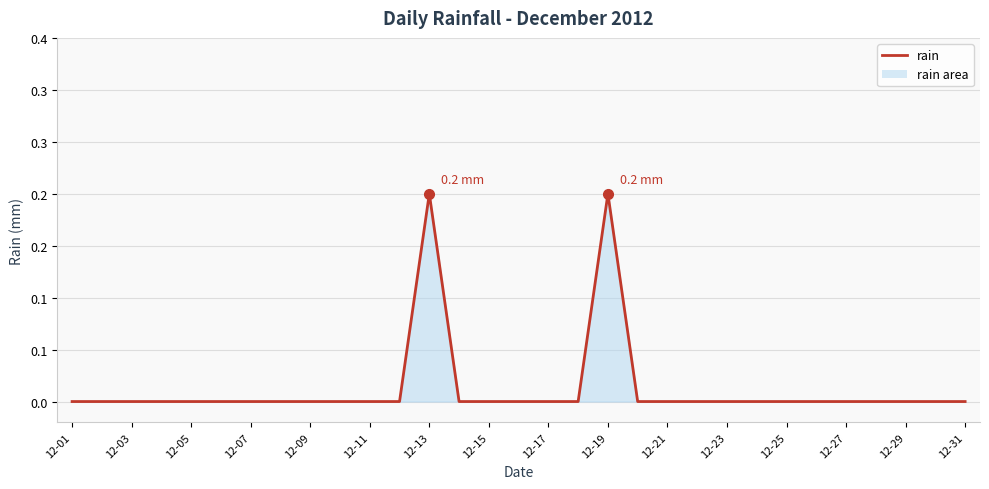

Where is the data nearest to the value 0?

12-01